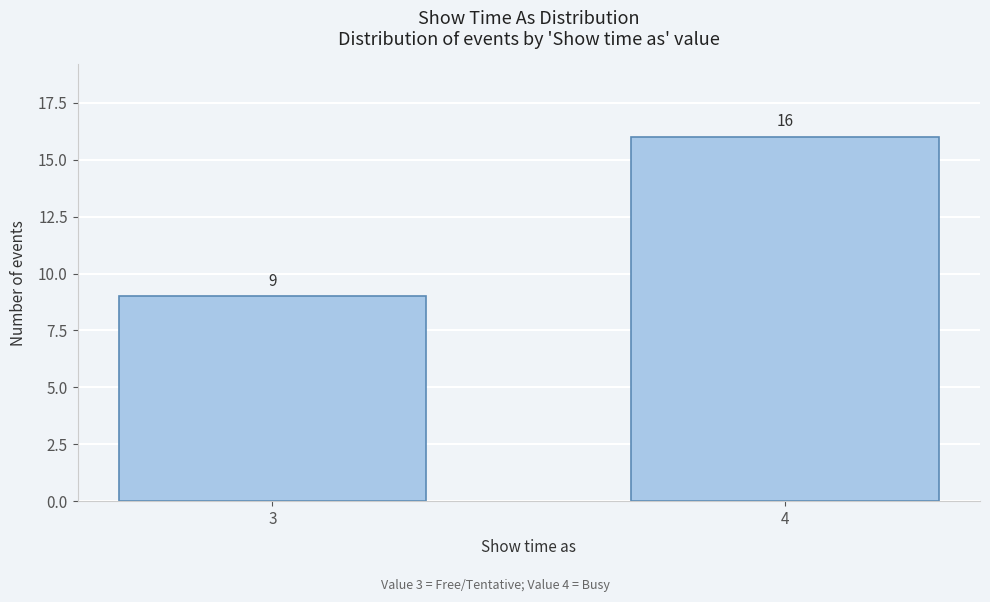

Reading left to right, transcribe all the data shown in this chart.

9	16